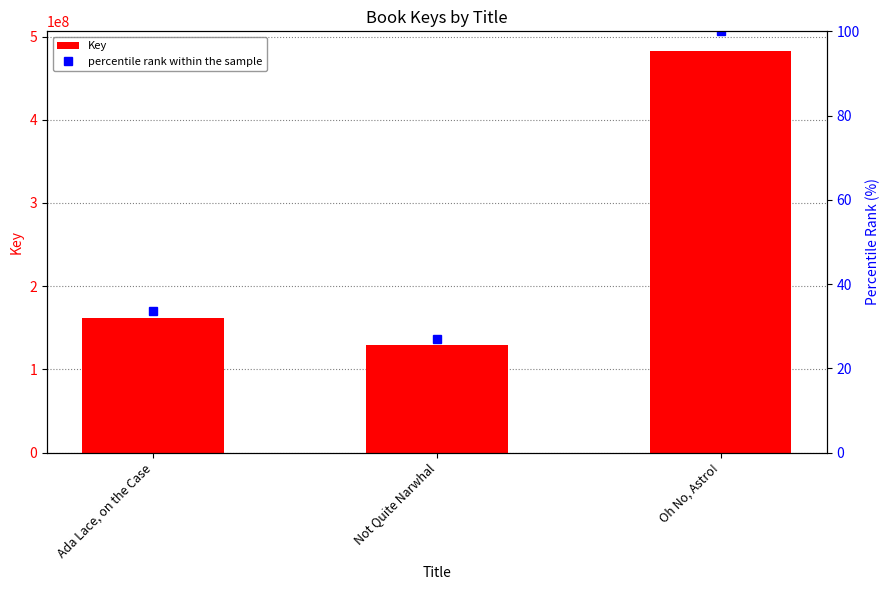

The Key series shows 161997682.0 at Ada Lace, on the Case. True or false?

True